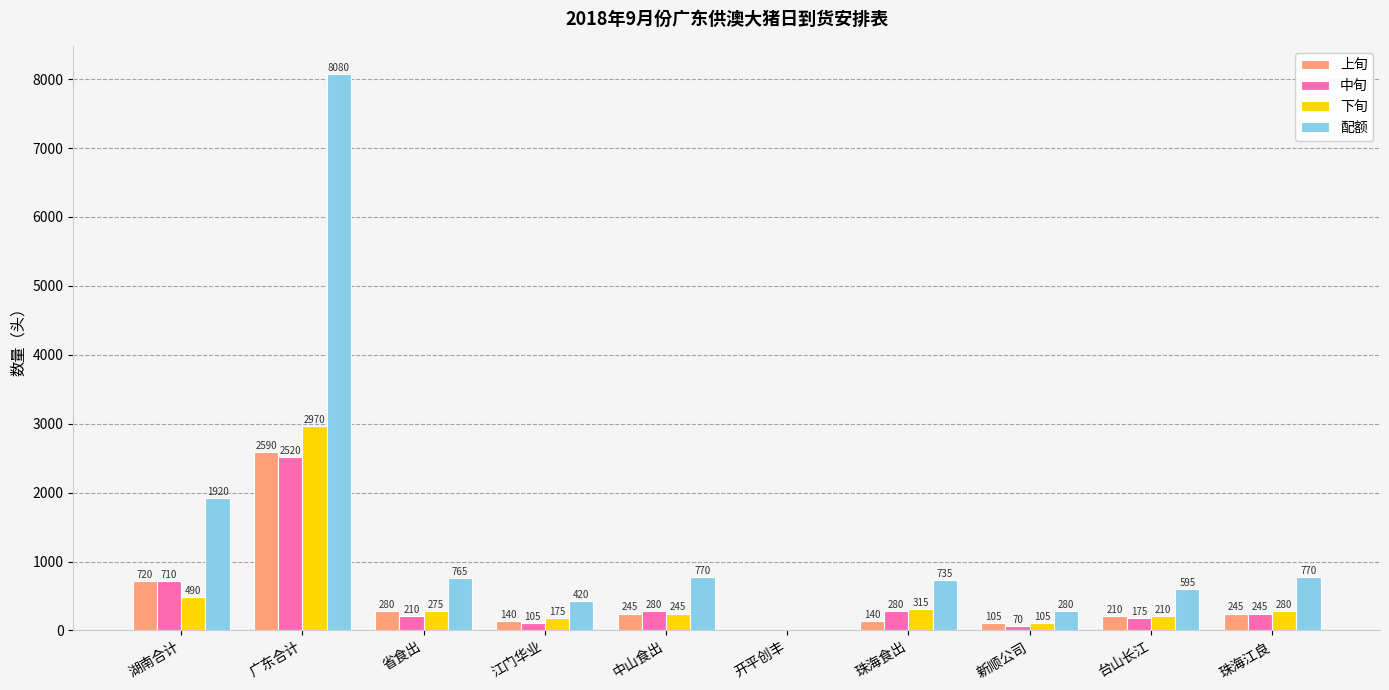

Reading left to right, what are all the values shown in this chart?

上旬: 720	2590	280	140	245	0	140	105	210	245
中旬: 710	2520	210	105	280	0	280	70	175	245
下旬: 490	2970	275	175	245	0	315	105	210	280
配额: 1920	8080	765	420	770	0	735	280	595	770